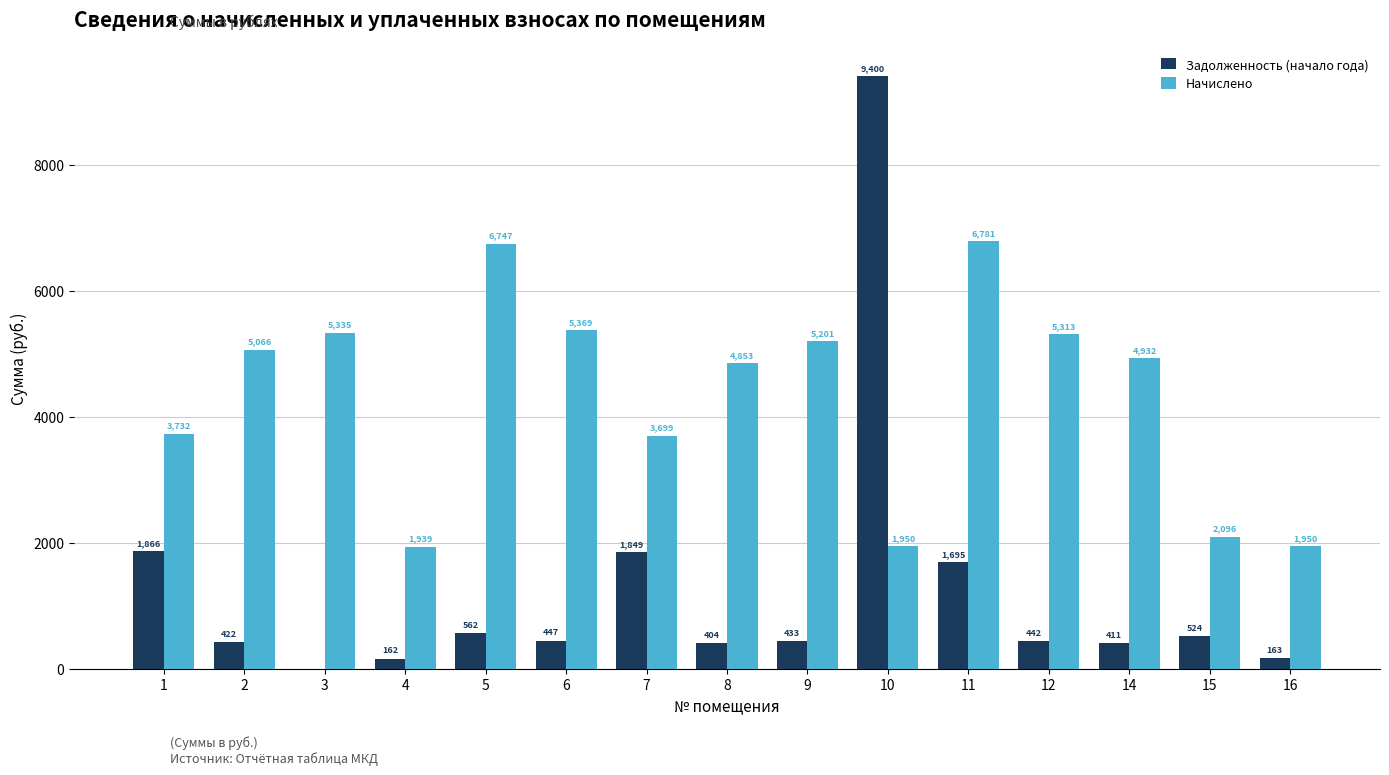

What is the greatest value displayed?

9400.1